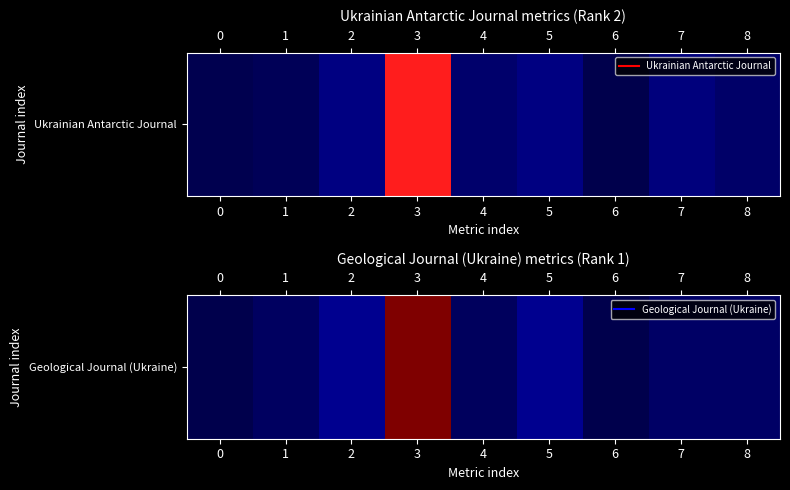

What is the difference between the values at 8 and 1?

7